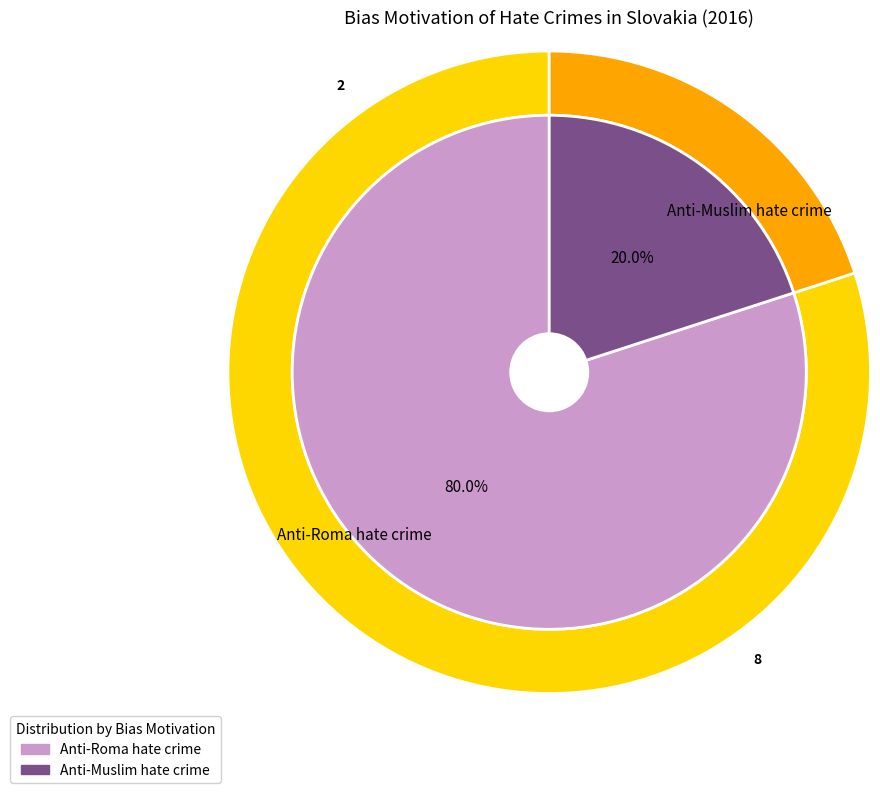

To the nearest percent, what is the average slice percentage?

50%